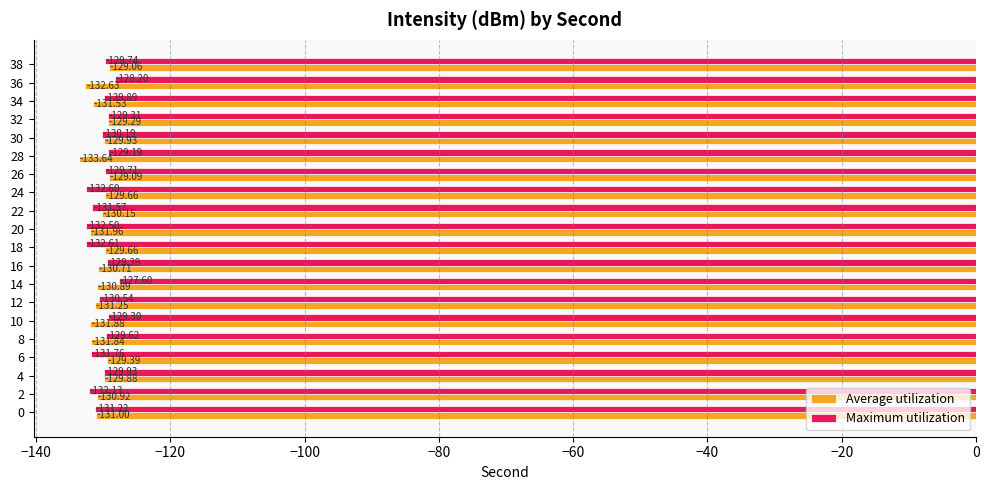

Which series has the widest spread of values?

Maximum utilization